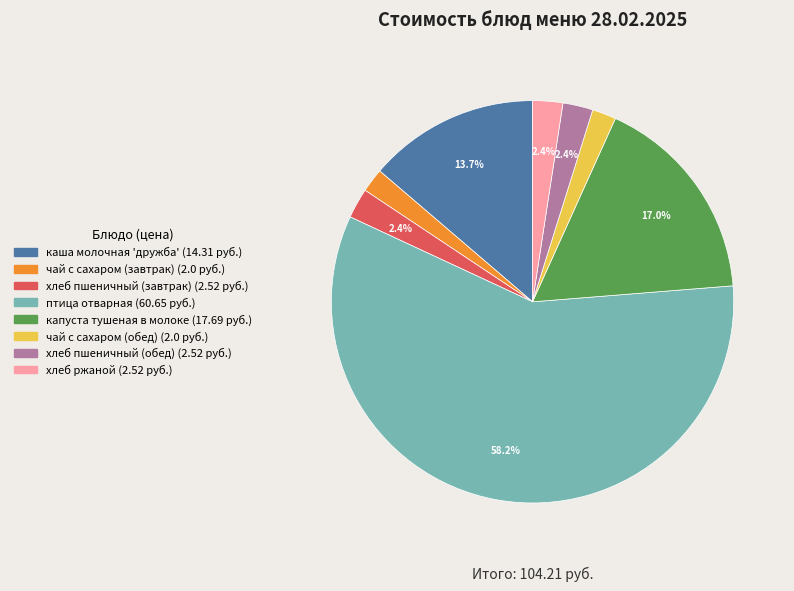

What is the largest slice in the pie chart?

птица отварная